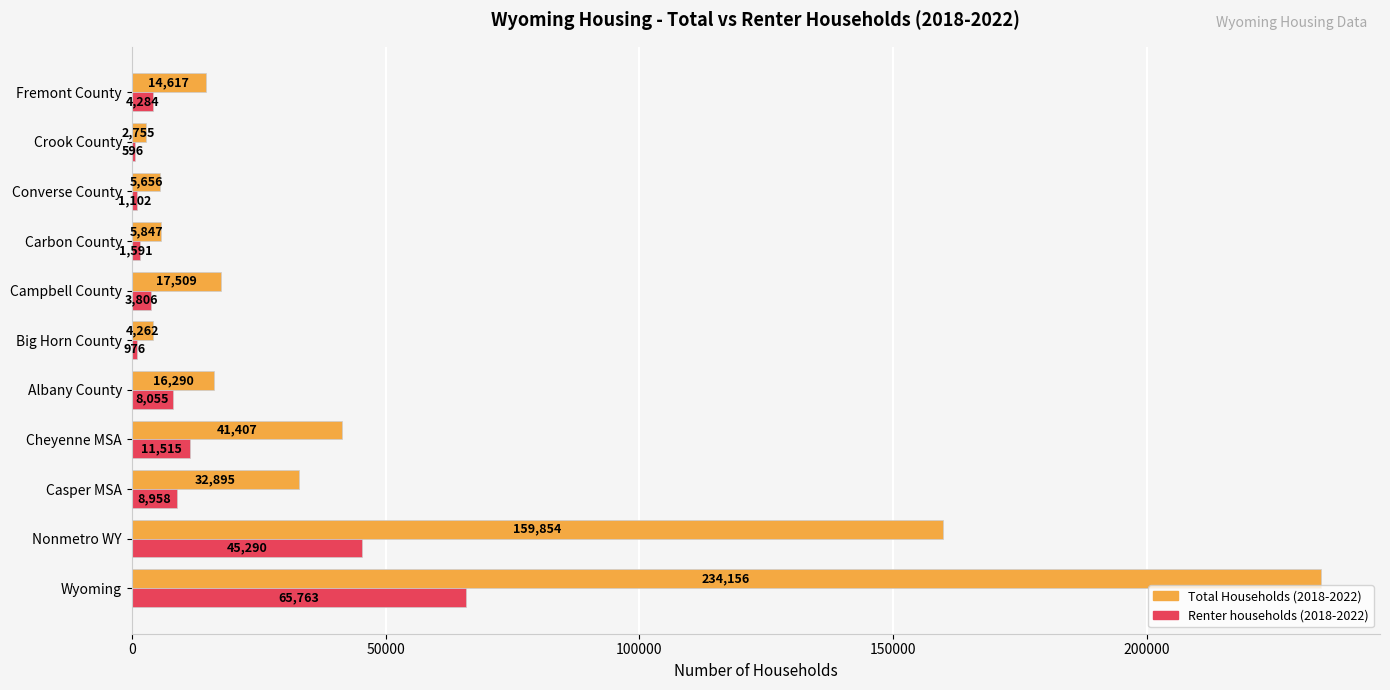

Which series has the largest total across all categories?

Total Households (2018-2022)